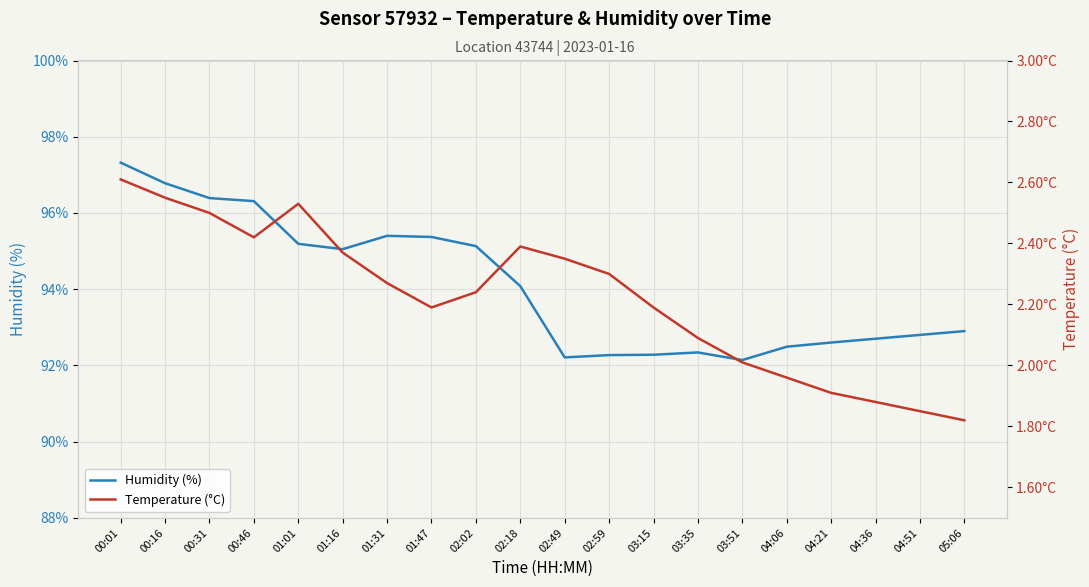

True or false: Humidity (%) and Temperature (°C) intersect in this chart.

False